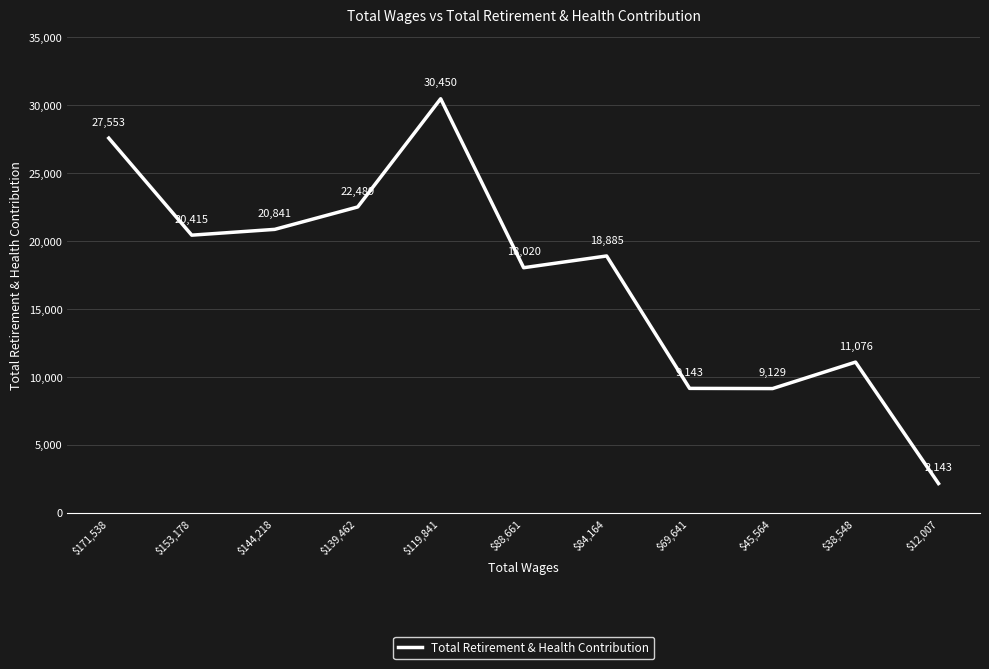

Reading right to left, extract all data points from this chart.

2143	11076	9129	9143	18885	18020	30450	22489	20841	20415	27553